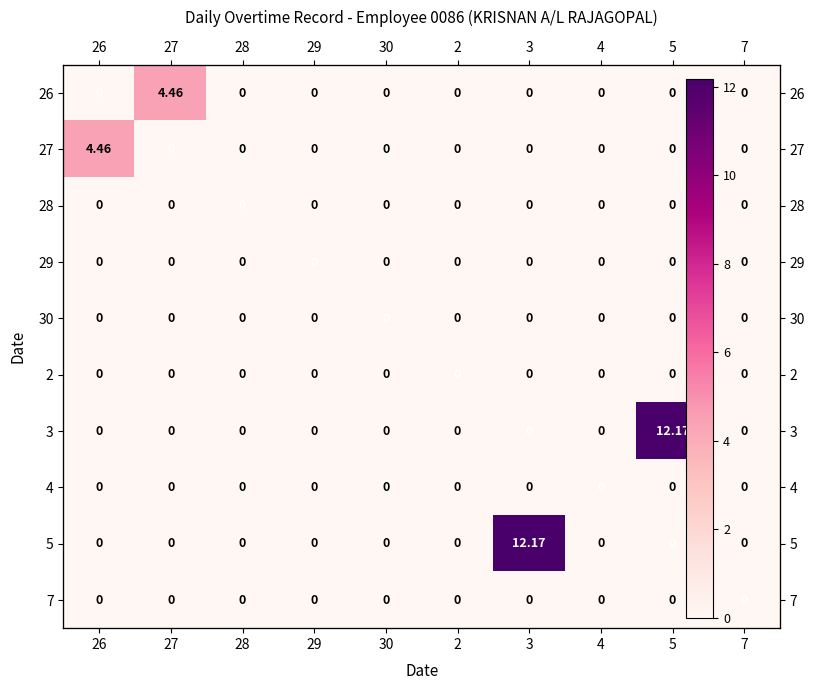

At which label does 3 reach its minimum?

26